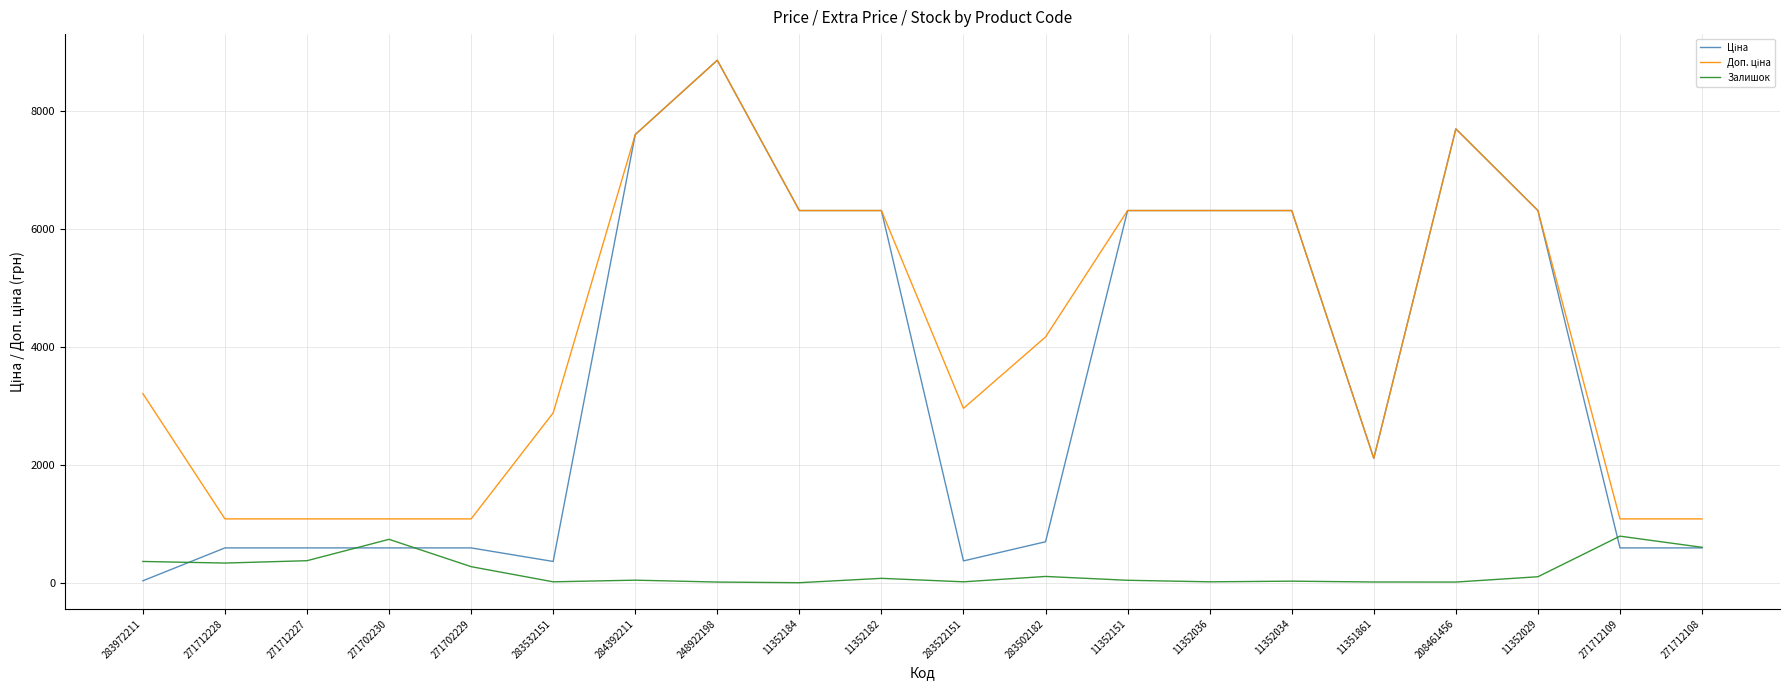

What is the maximum value shown in the chart?

8856.7